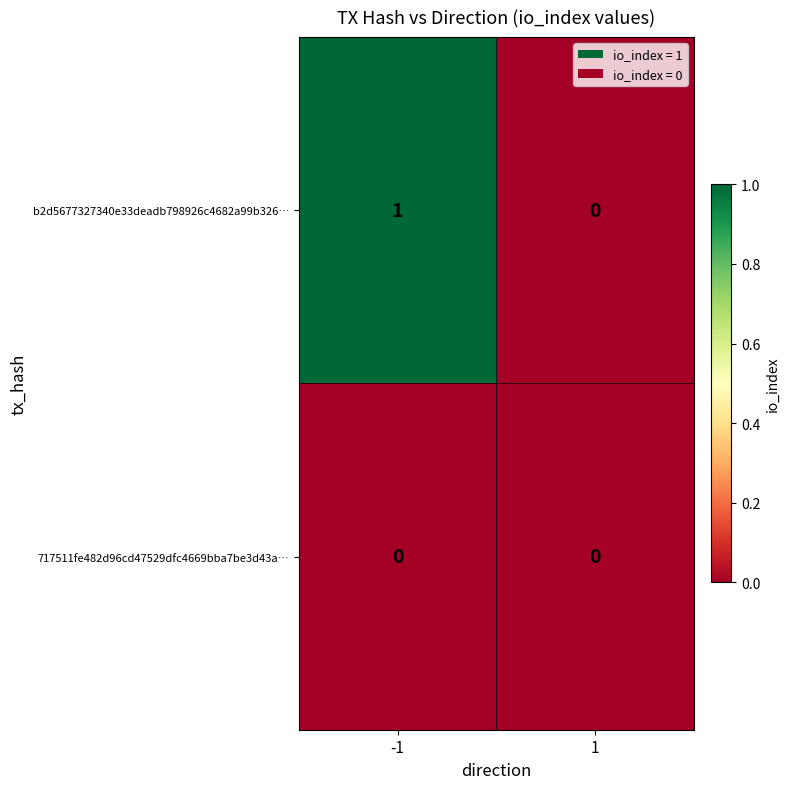

The value of 717511fe482d96cd47529dfc4669bba7be3d43a… at -1 is 0. True or false?

True